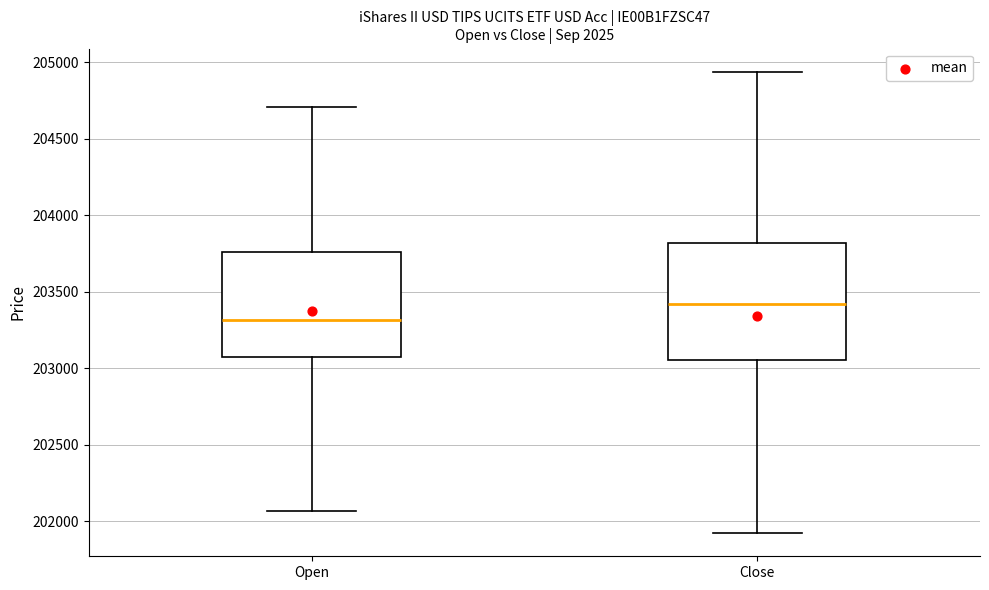

Reading left to right, transcribe this box plot: for each box, give where its median line is, the range the box spans, and where its two whiskers end, as read against the y-axis. The values are not printed on the chart, so give them approximately, as read against the axis.

Open: median 203300, box 203100 to 203750, whiskers 202050 to 204700
Close: median 203400, box 203050 to 203800, whiskers 201900 to 204950